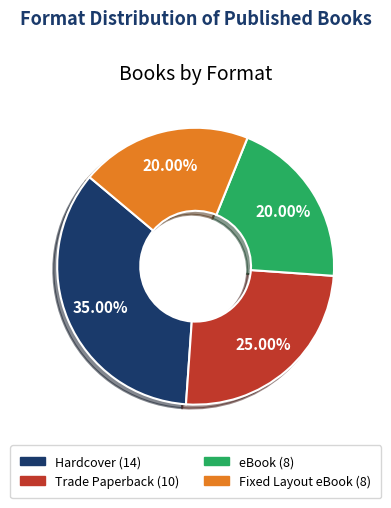

To the nearest percent, what is the difference between the largest and smallest slice percentages?

15%